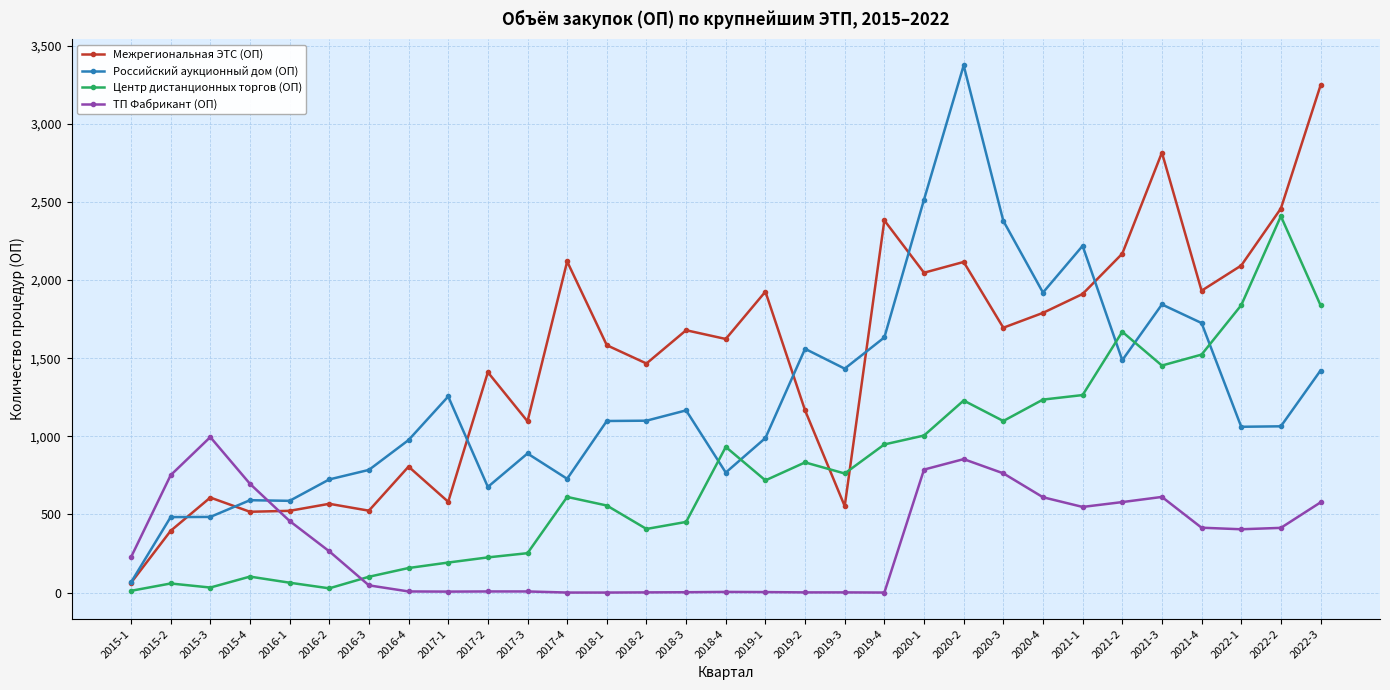

The value of Центр дистанционных торгов (ОП) at 2016-4 is 157. True or false?

True